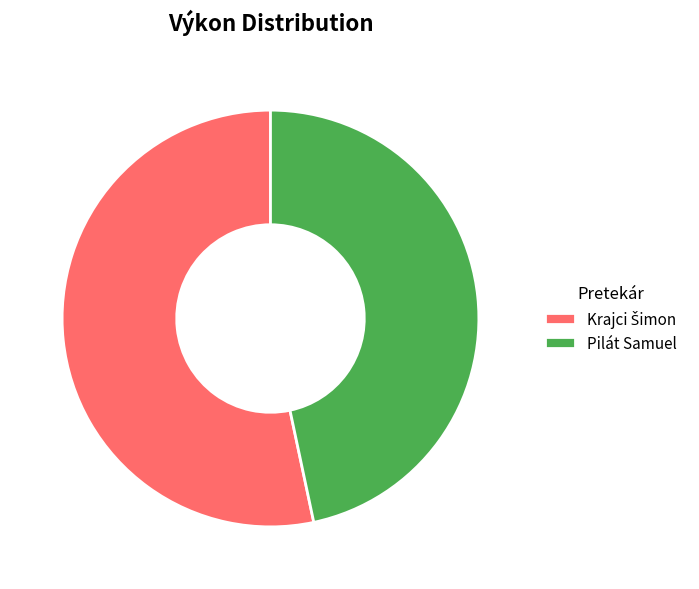

Count the number of slices in the pie.

2